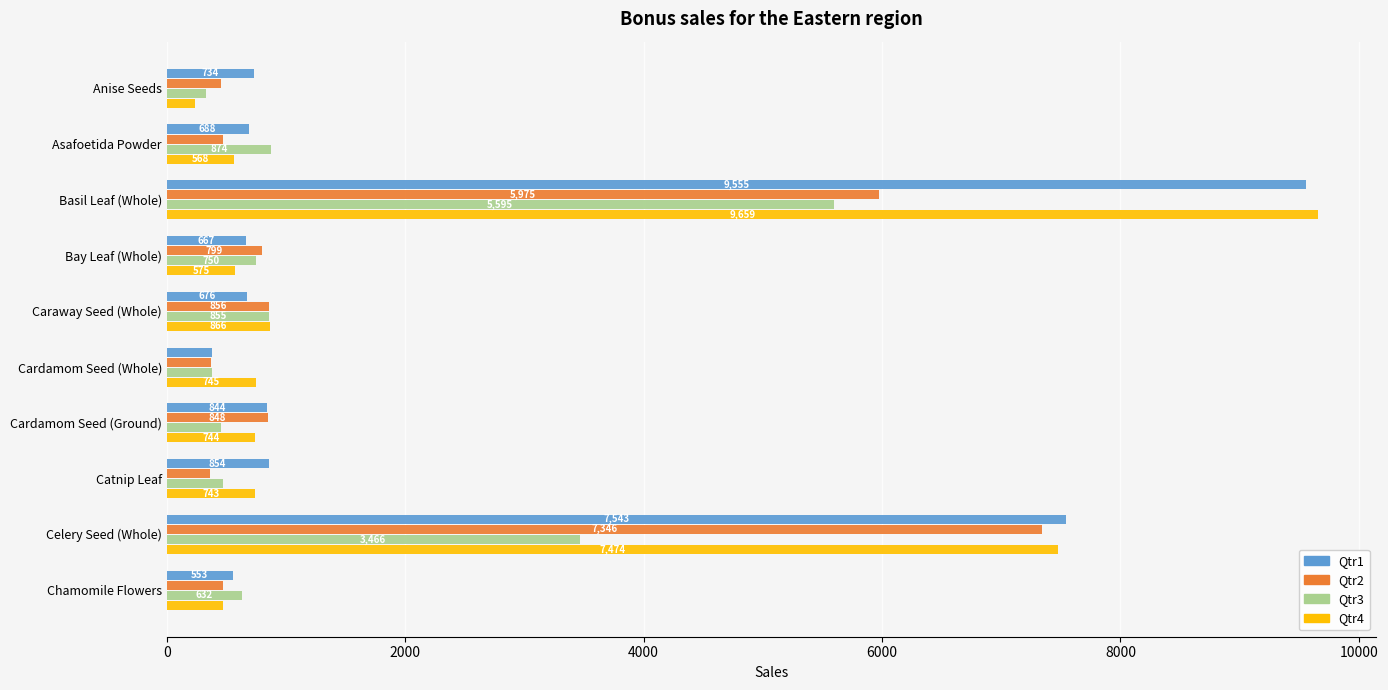

Which series has the largest range (max minus min)?

Qtr4